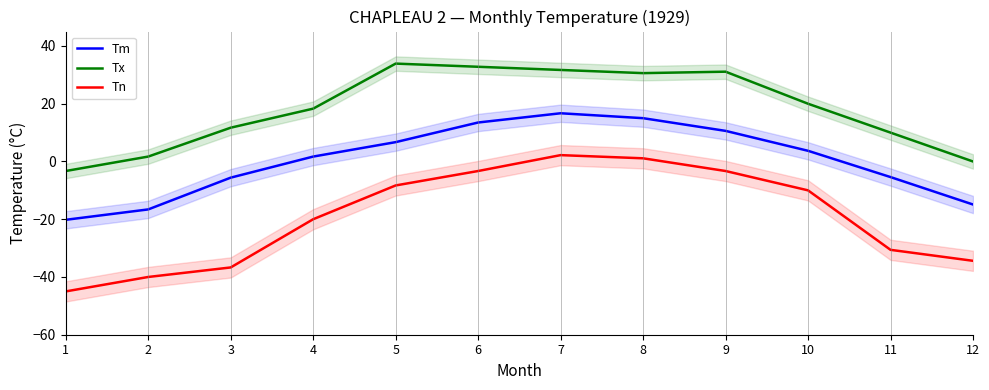

List the series in order of their peak value, lowest first.

Tn, Tm, Tx